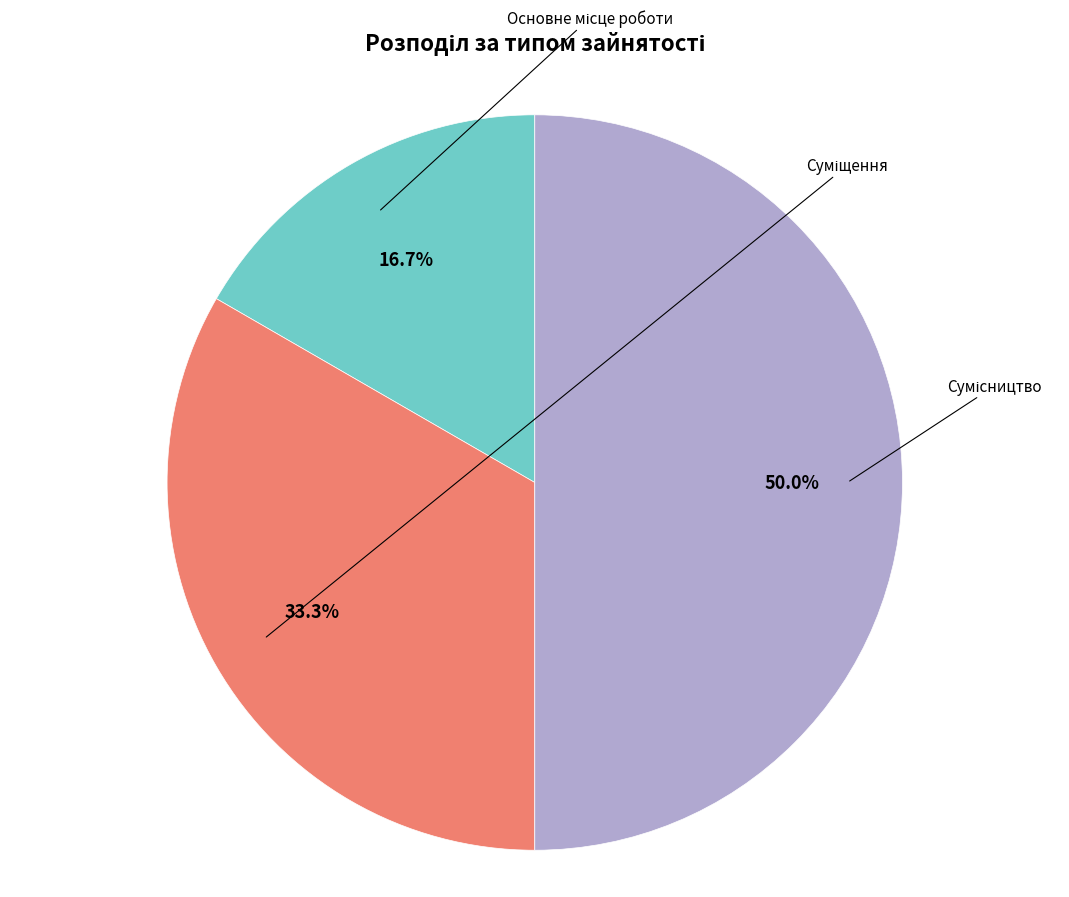

What percentage is the Сумісництво slice, to the nearest percent?

50%